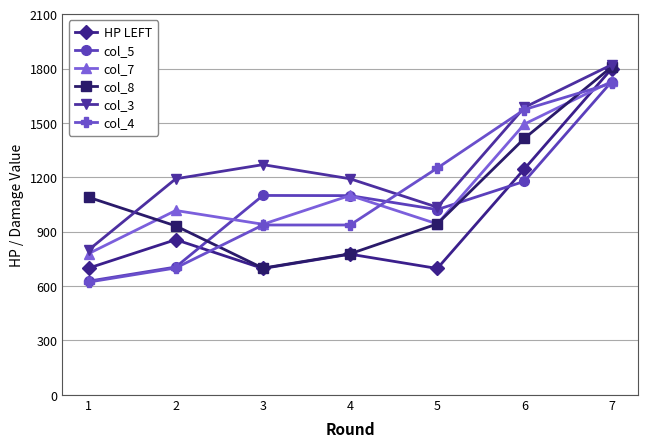

Is it true that col_4 equals 937 at 3?

True